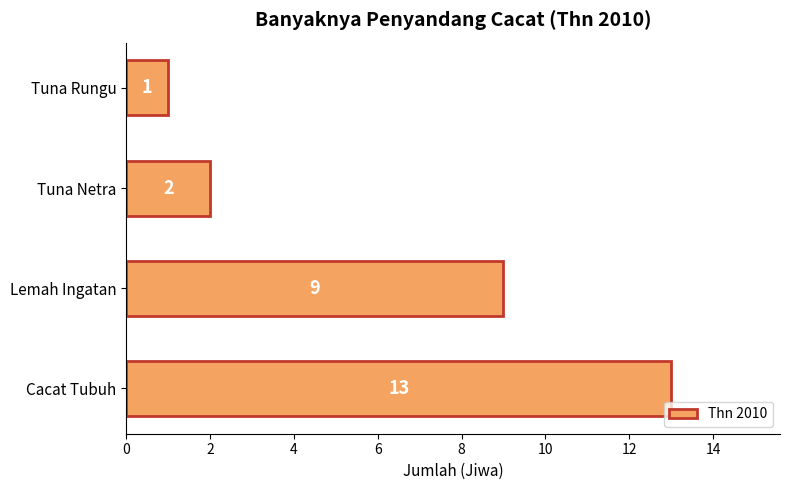

What is the ratio of the value at Lemah Ingatan to the value at Tuna Rungu?

9.0